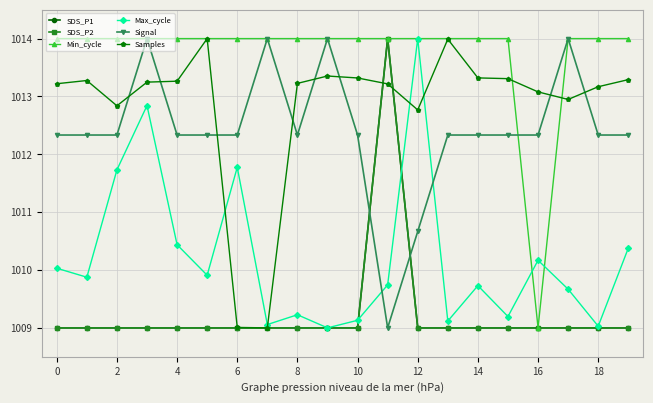

Does the chart display data point markers on the line(s)?

Yes